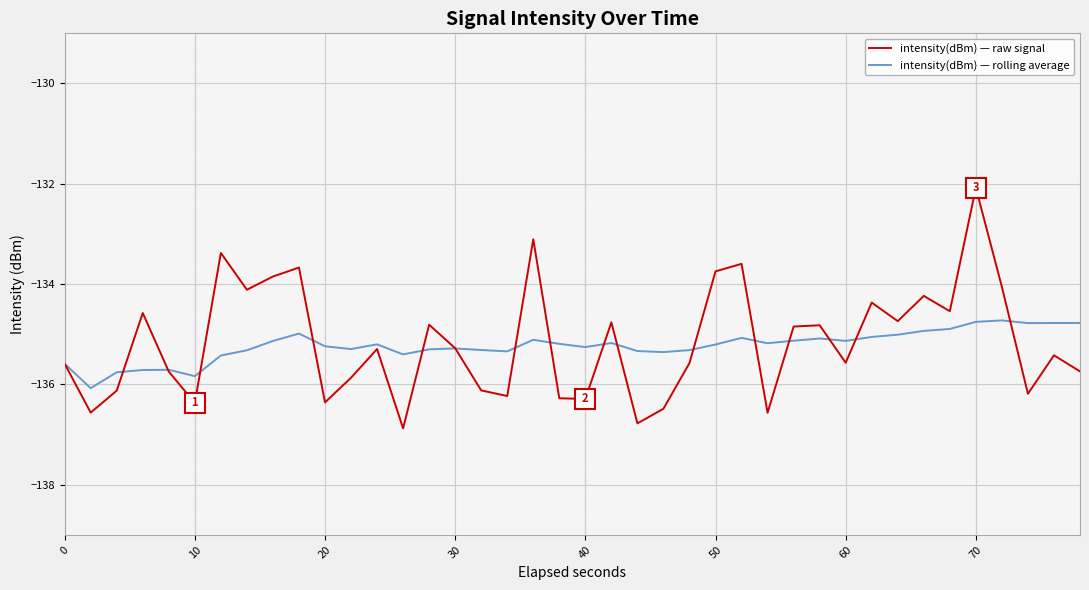

Is this an area chart (filled region under the line)?

No